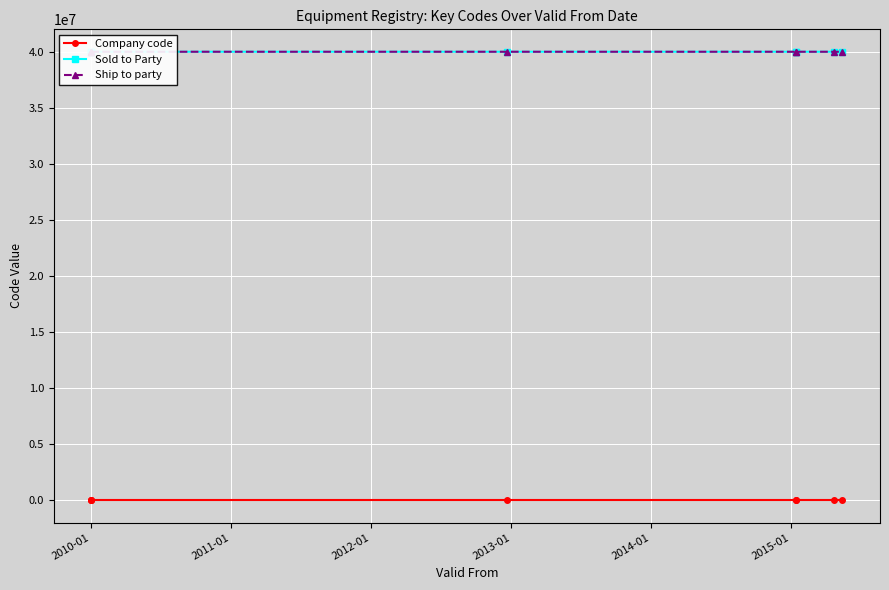

How many lines are shown in the chart?

3